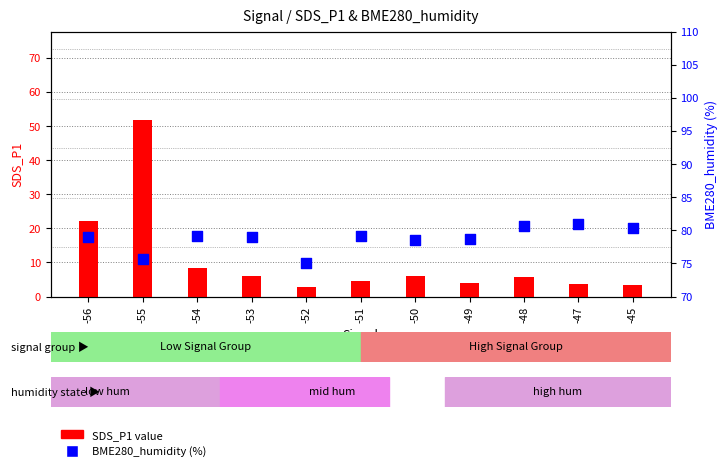

At how many categories does at least one series exceed 58?

11